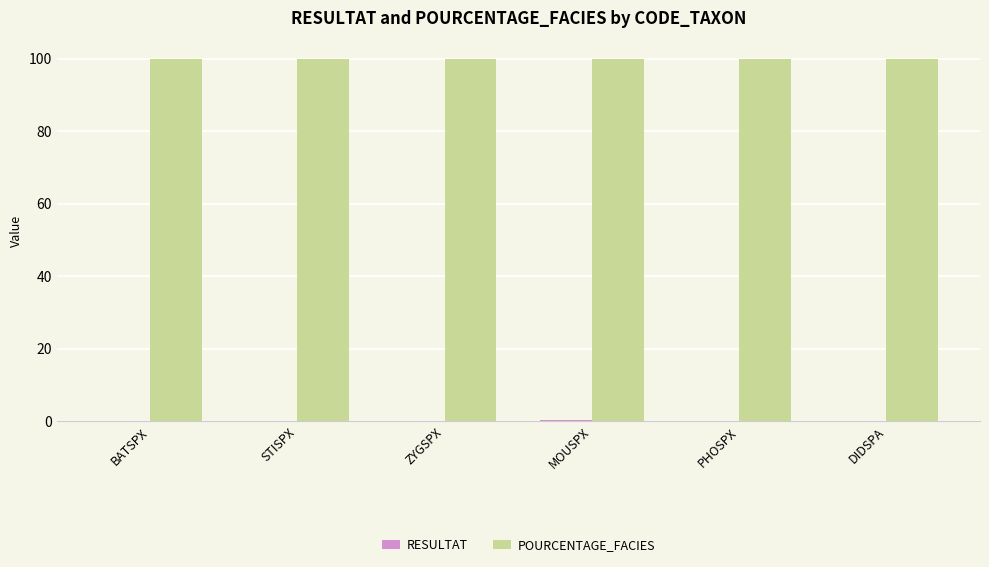

Which series has the largest total across all categories?

POURCENTAGE_FACIES